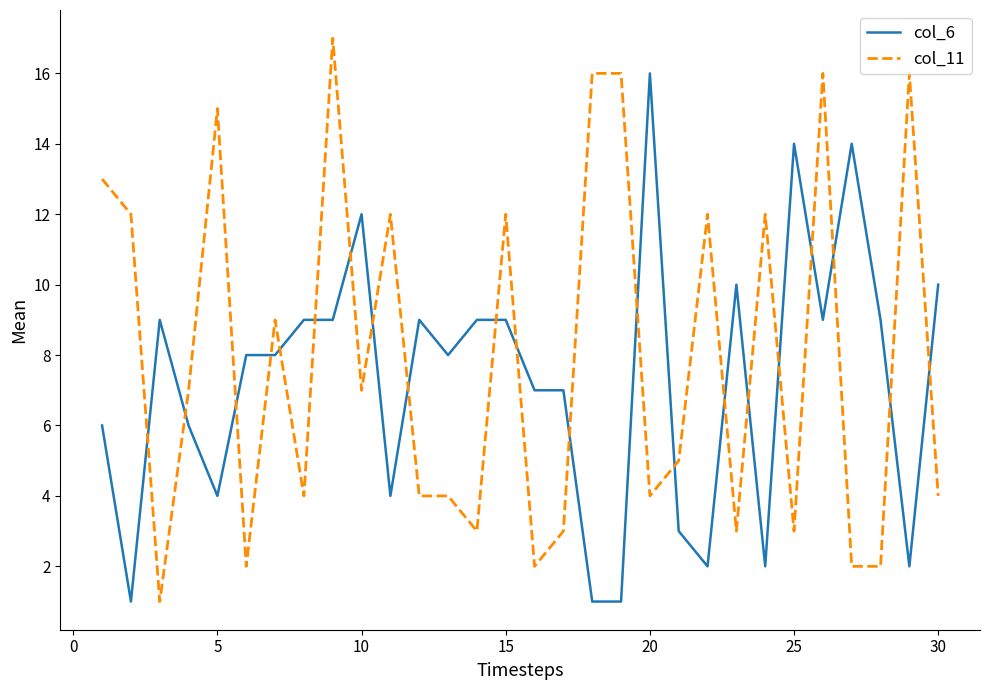

After their last crossing, which series has the higher values: col_6 or col_11?

col_6